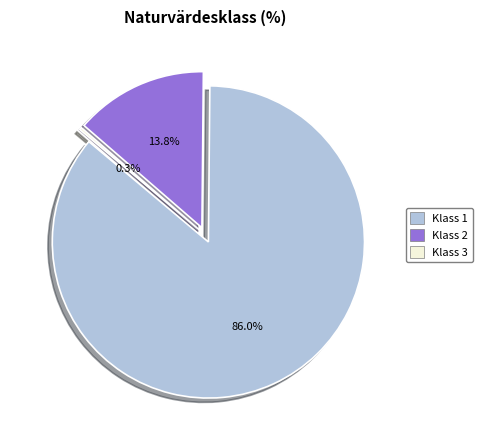

What percentage is NOT represented by Klass 3?

99.7%